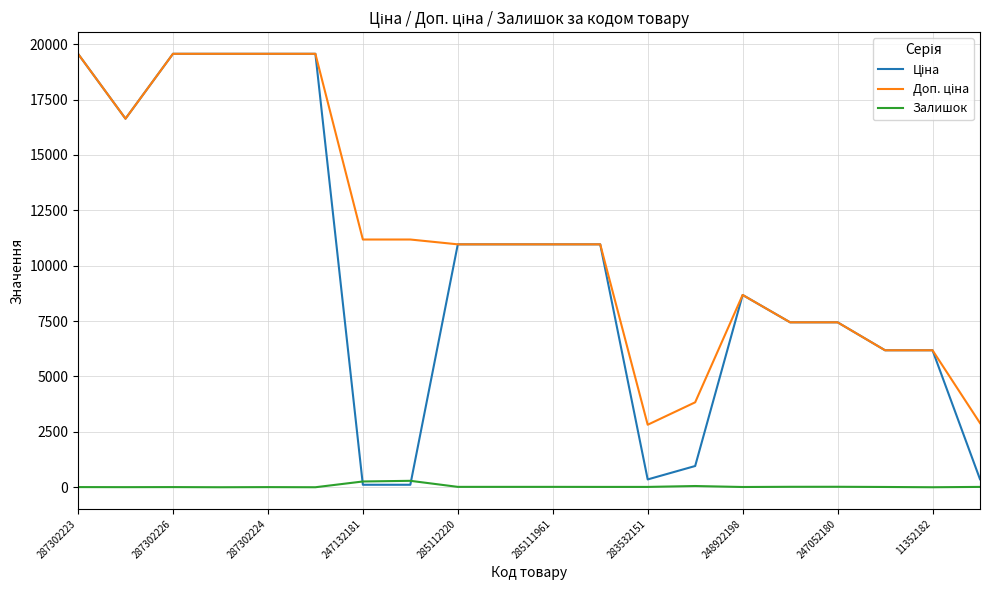

What is the maximum value shown in the chart?

19564.9